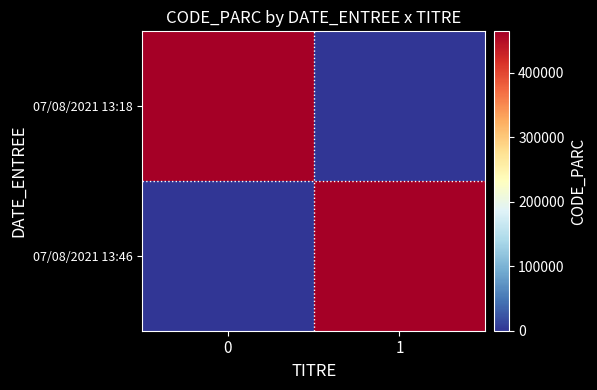

Reading right to left, extract all data points from this chart.

07/08/2021 13:18: 1=0	0=464006
07/08/2021 13:46: 1=464006	0=0